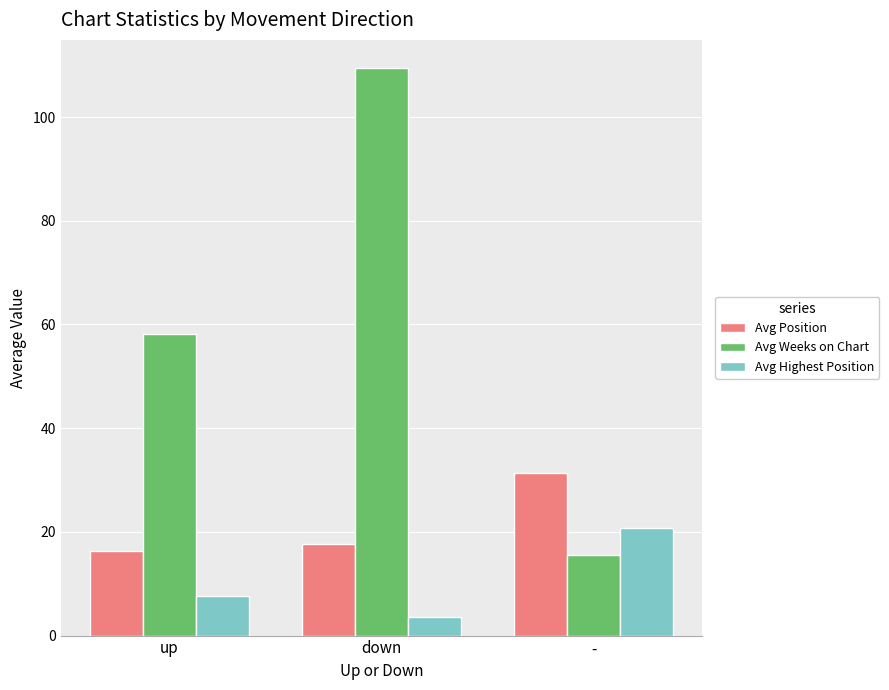

Rank the series by their maximum value, from lowest to highest.

Avg Highest Position, Avg Position, Avg Weeks on Chart